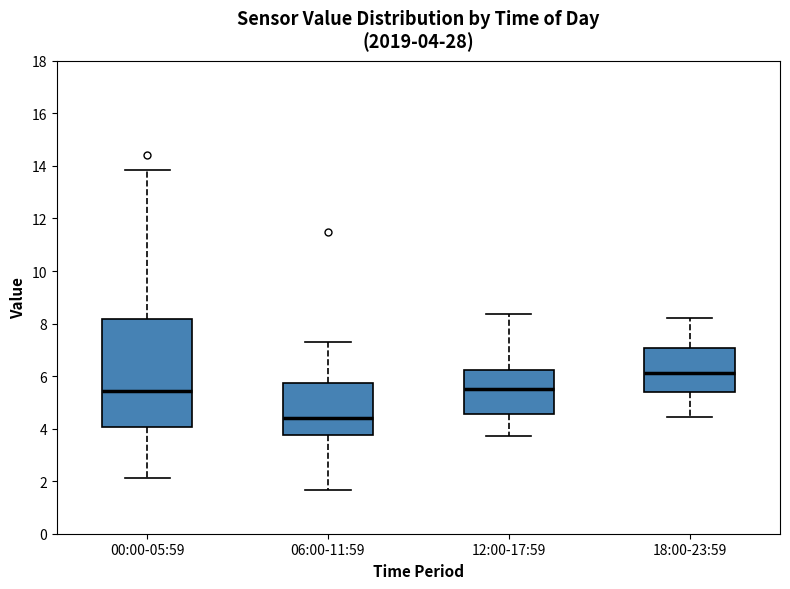

Which box is the tallest, from its lower edge to its upper edge?

00:00-05:59